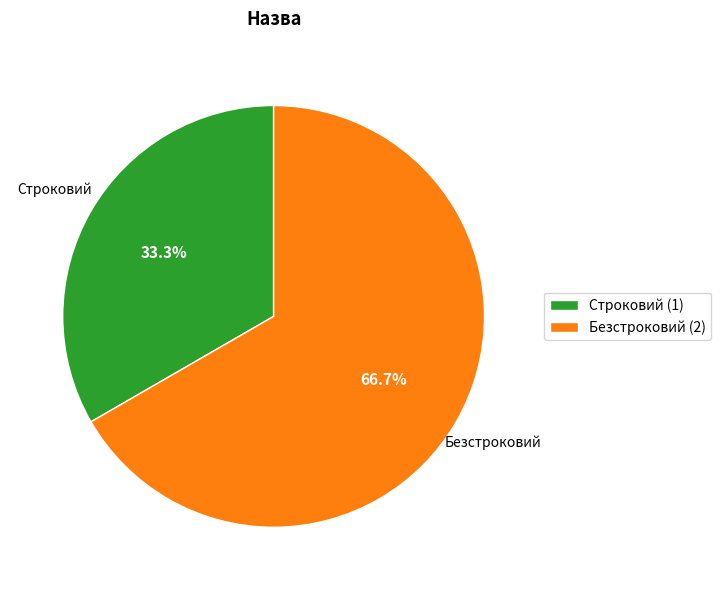

Which slice is the smallest?

Строковий